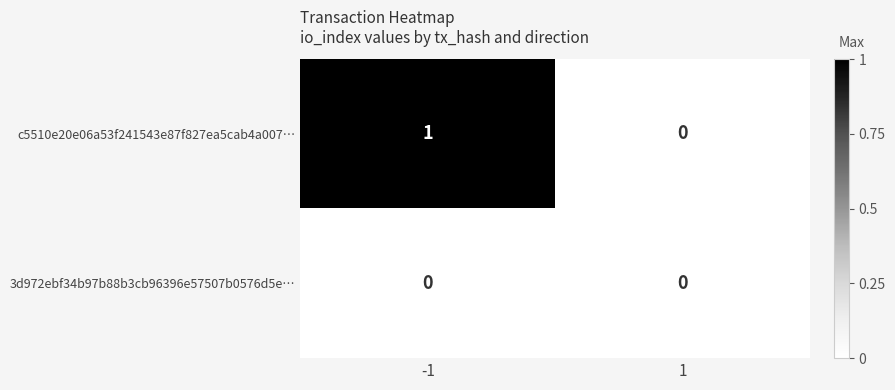

Reading left to right, what are all the values shown in this chart?

c5510e20e06a53f241543e87f827ea5cab4a007…: 1	0
3d972ebf34b97b88b3cb96396e57507b0576d5e…: 0	0